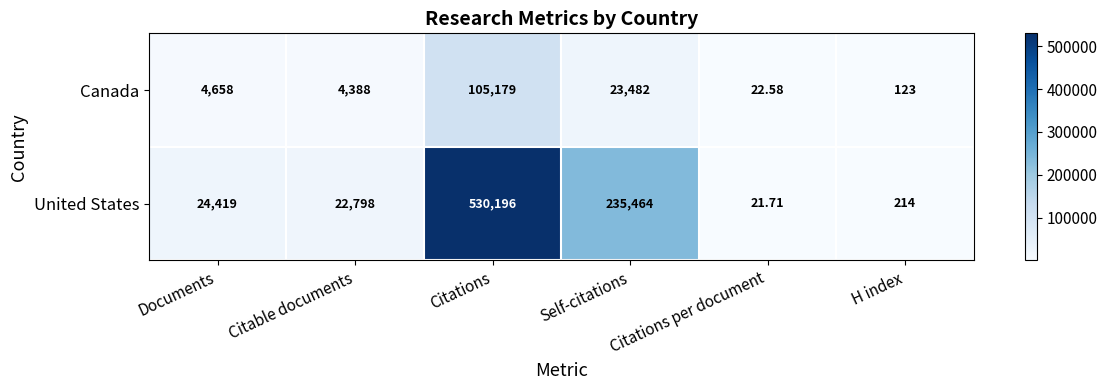

Between Citations per document and H index, which series saw the biggest shift?

United States